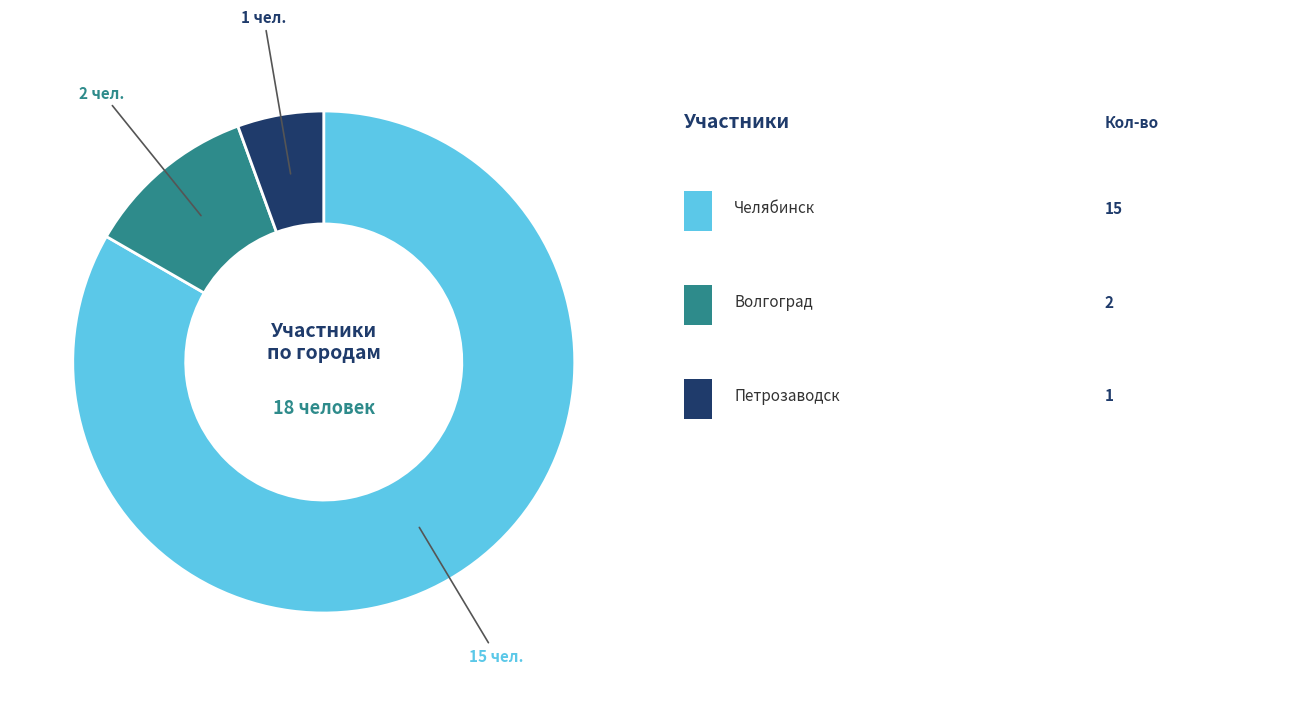

Is there any slice that represents more than half of the pie?

Yes